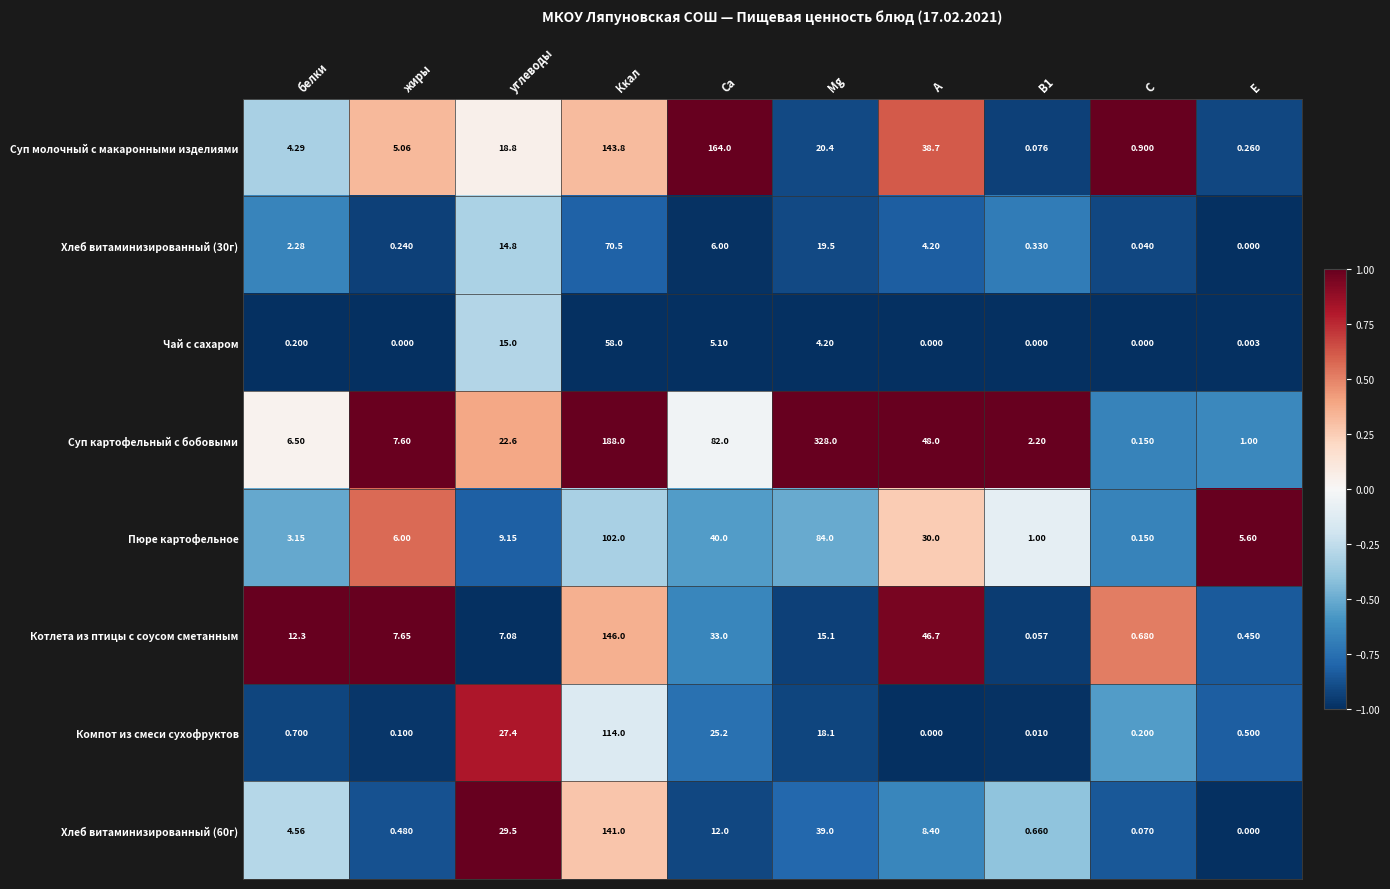

Is the value of Компот из смеси сухофруктов at E greater than the value of Суп молочный с макаронными изделиями at C?

No